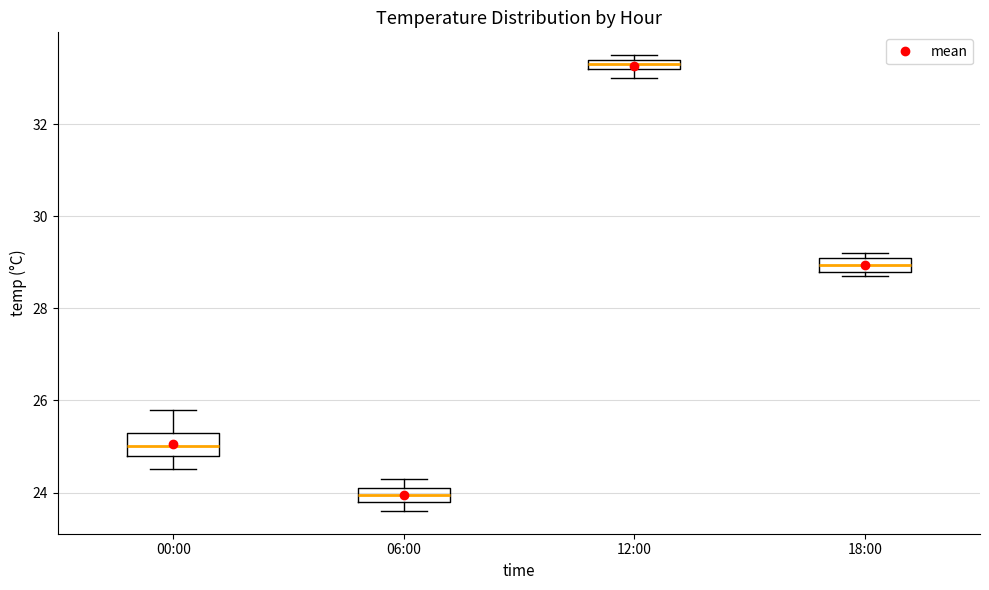

Where does the upper whisker of the box for 00:00 end on the y-axis? The values are not printed on the chart, so give them approximately, as read against the axis.

25.8